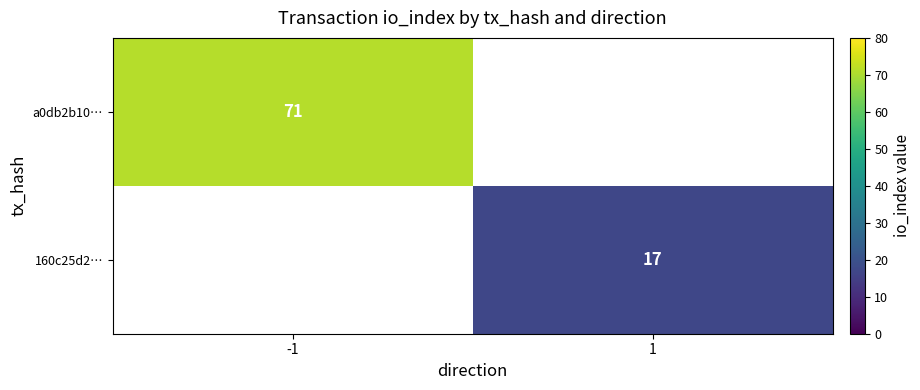

Is the value of a0db2b10… at -1 greater than the value of 160c25d2… at 1?

Yes